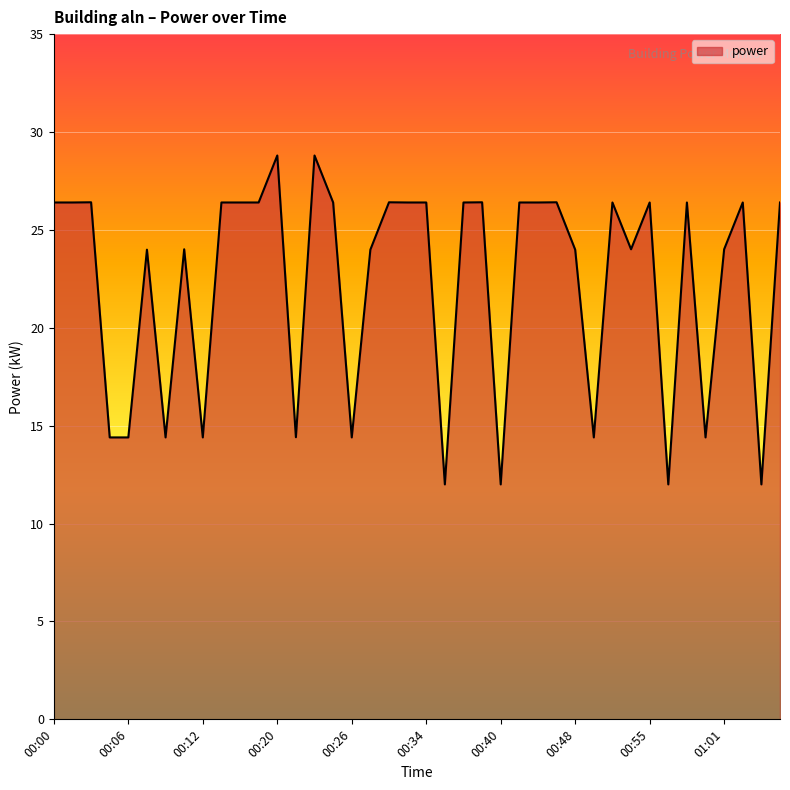

What is the smallest value displayed?

12.0